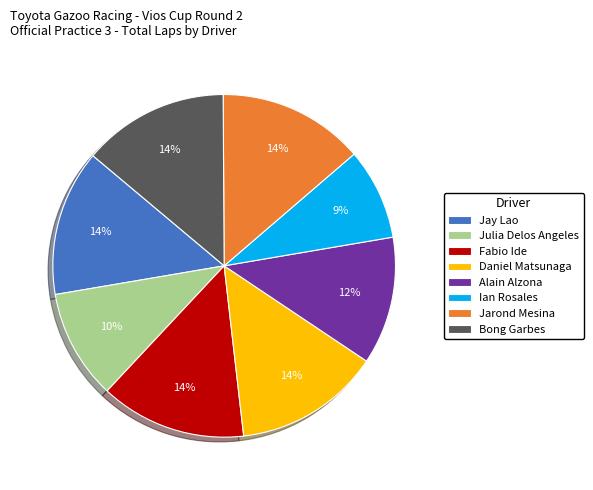

To the nearest percent, what is the average slice percentage?

12%